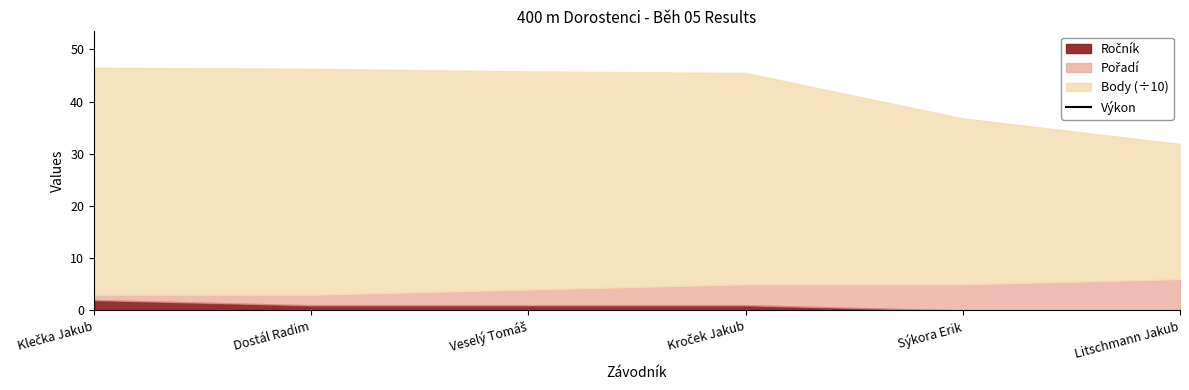

What is the difference between the maximum and second lowest values?

5.6